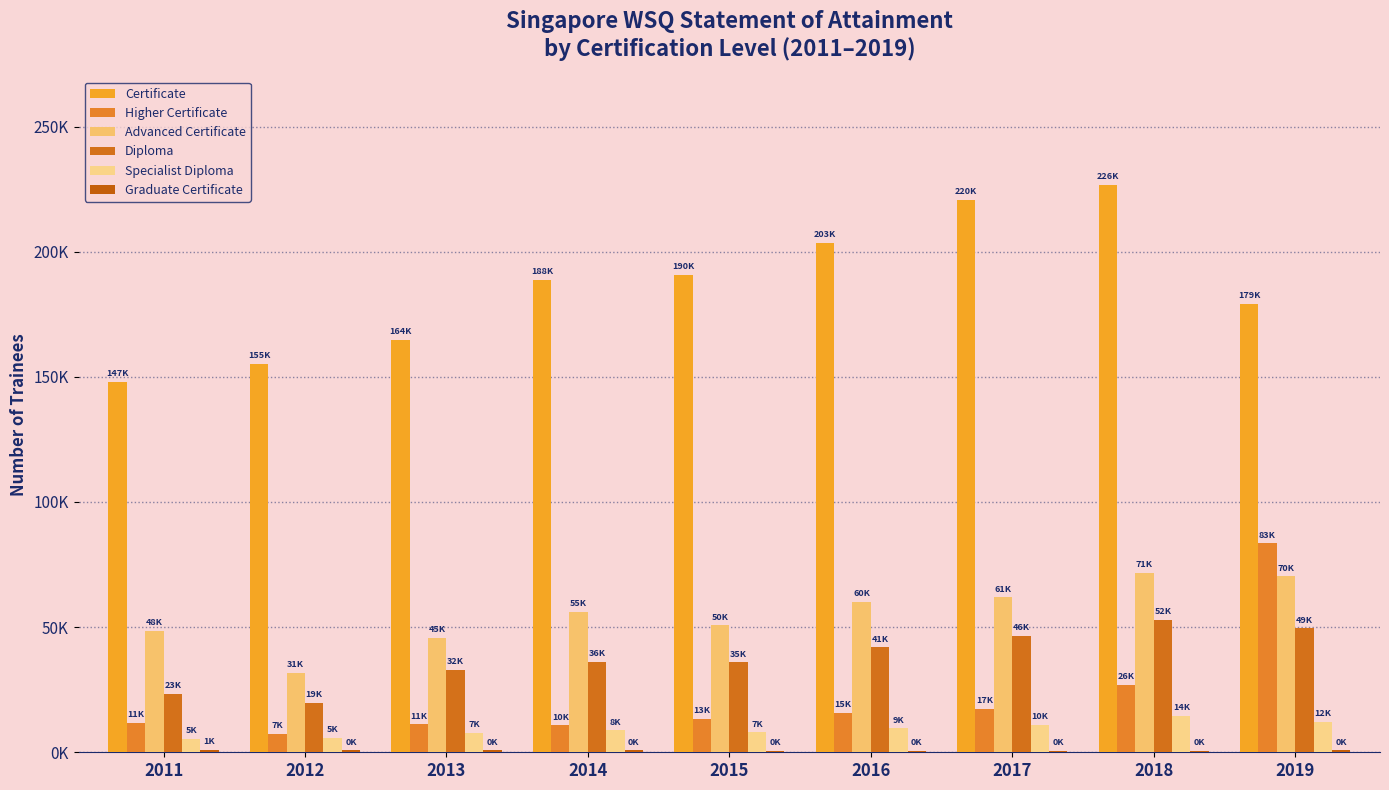

Which category has the highest value in the Graduate Certificate series?

2011